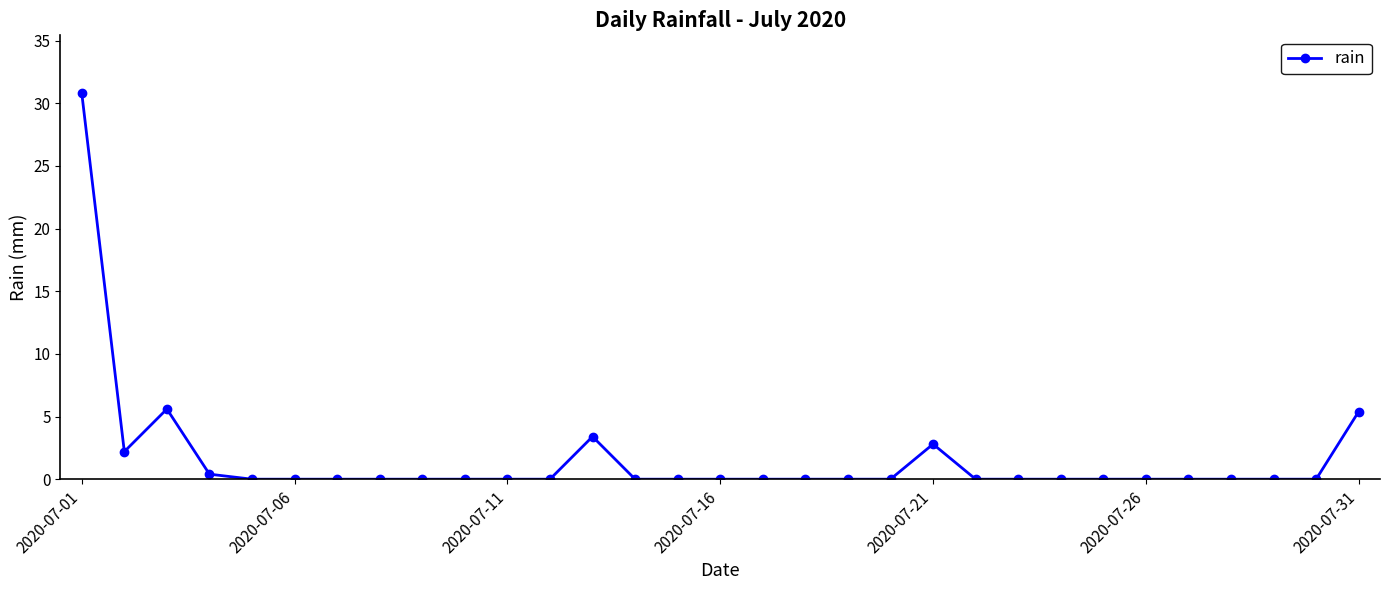

Does the chart have visible grid lines?

No